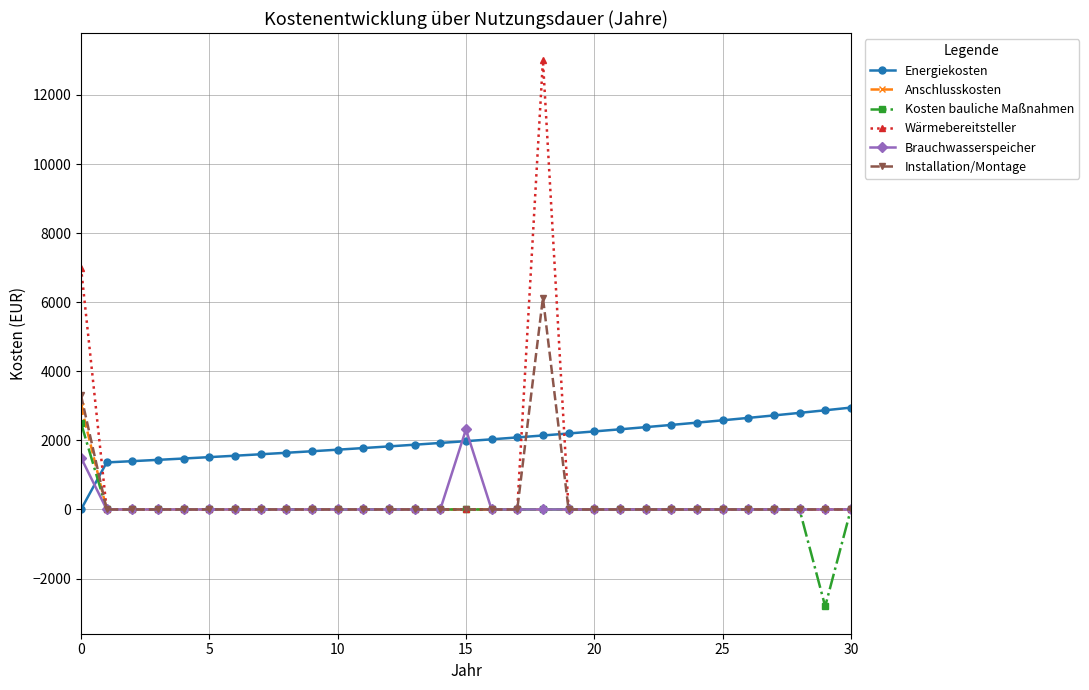

What is the sum of all Installation/Montage values?

9429.7